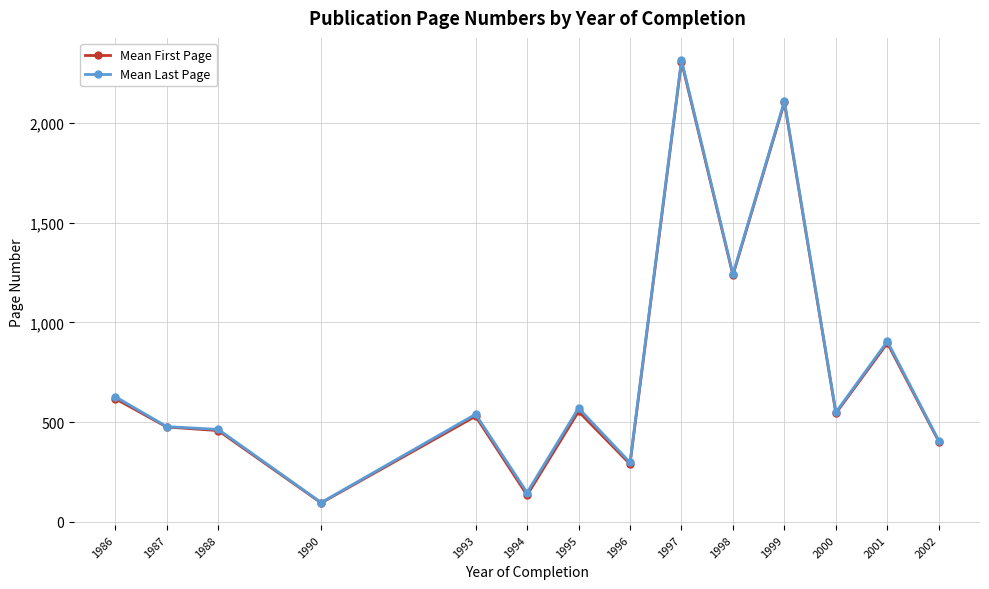

At which label does Mean Last Page first exceed 549?

1986